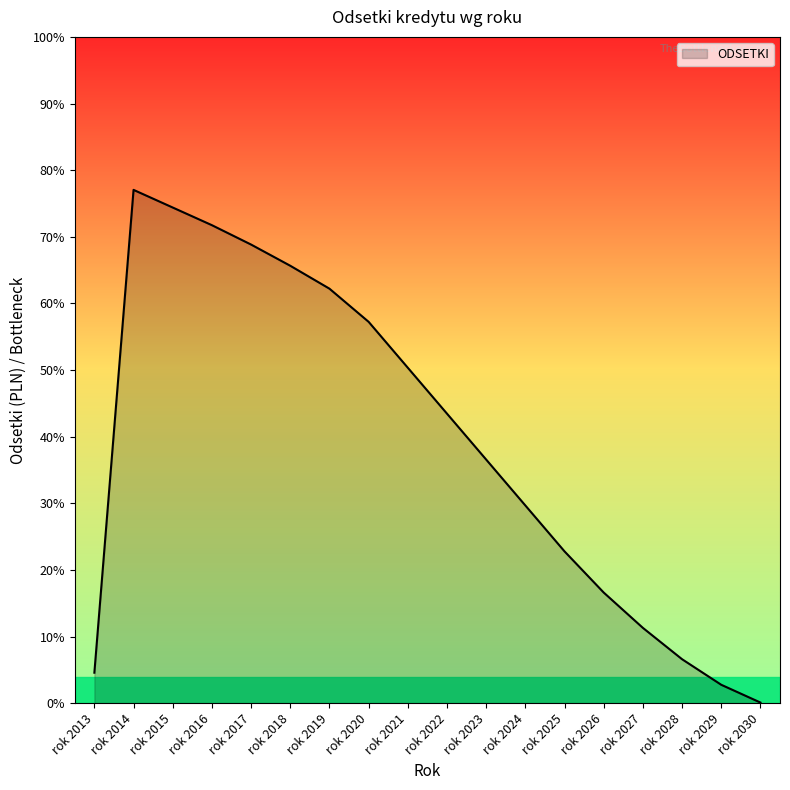

Does the chart display data point markers on the line(s)?

No